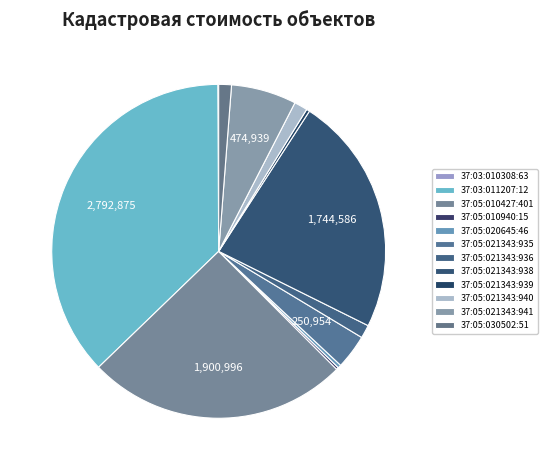

To the nearest percent, what is the average slice percentage?

8%